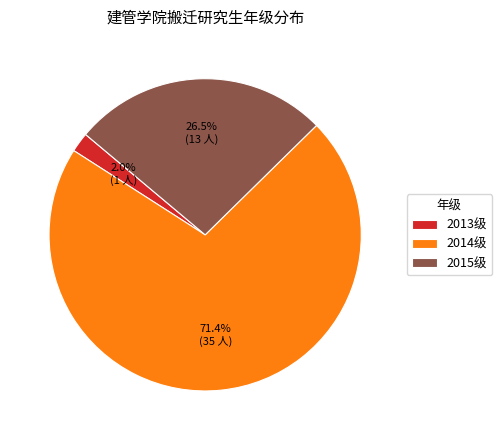

Which slice is the smallest?

2013级